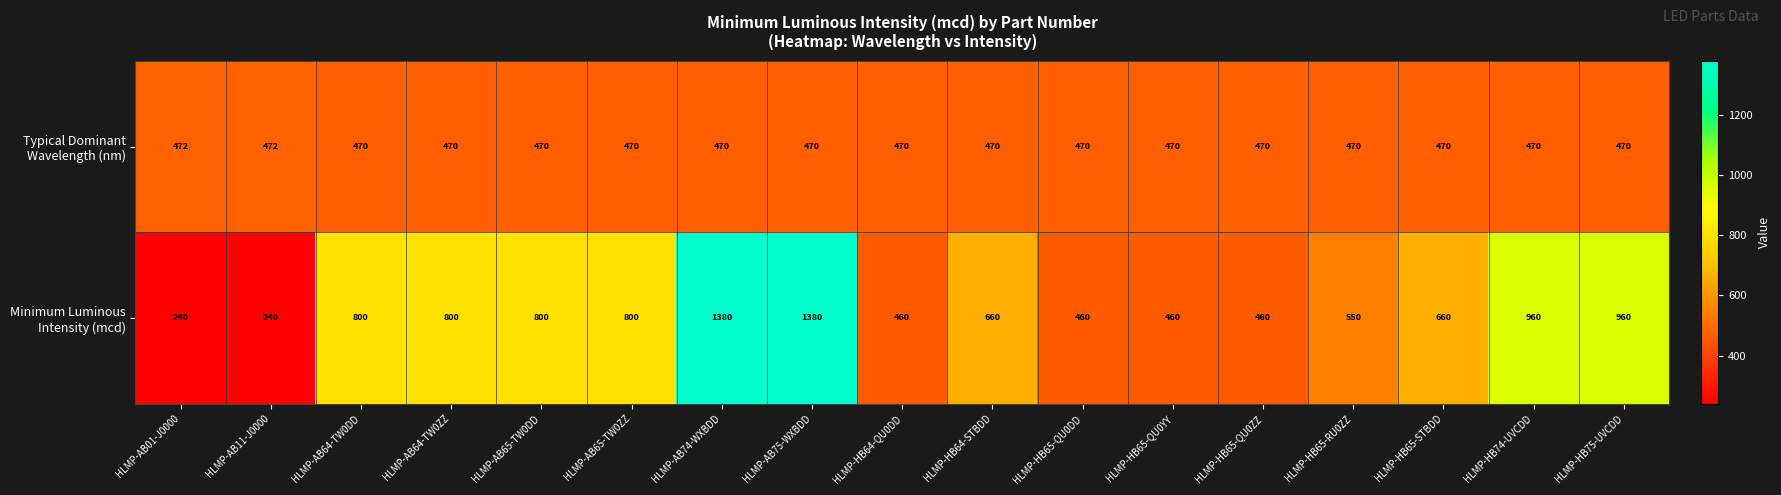

What is the greatest value displayed?

1380